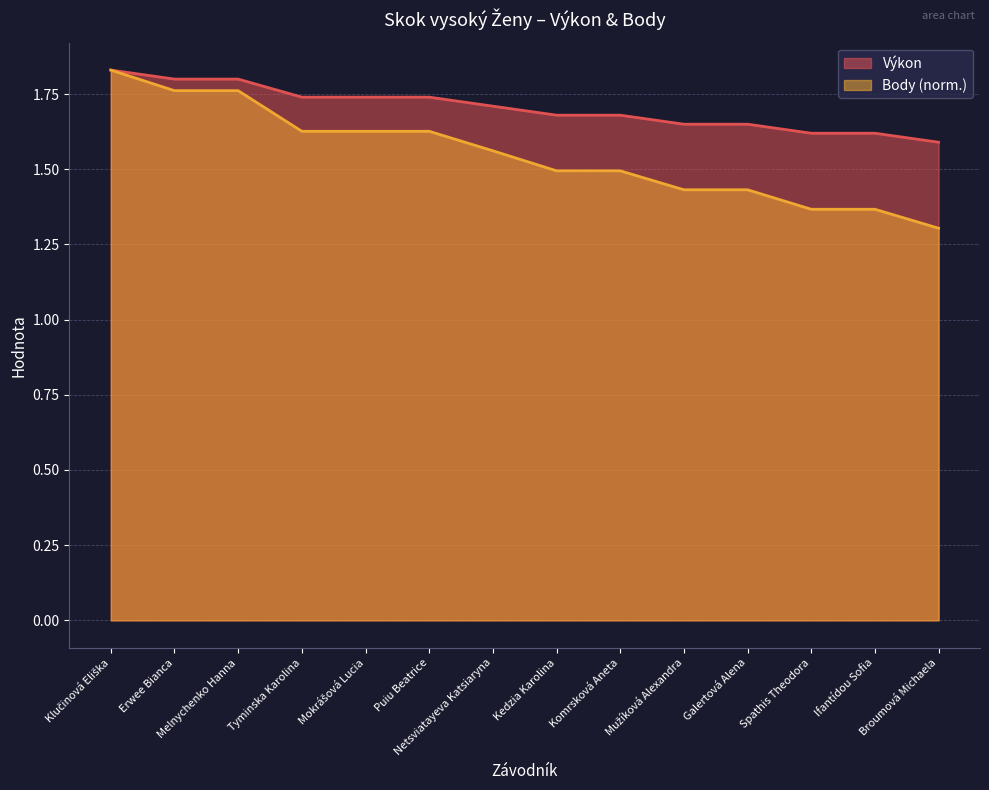

Count the number of categories in the chart.

14